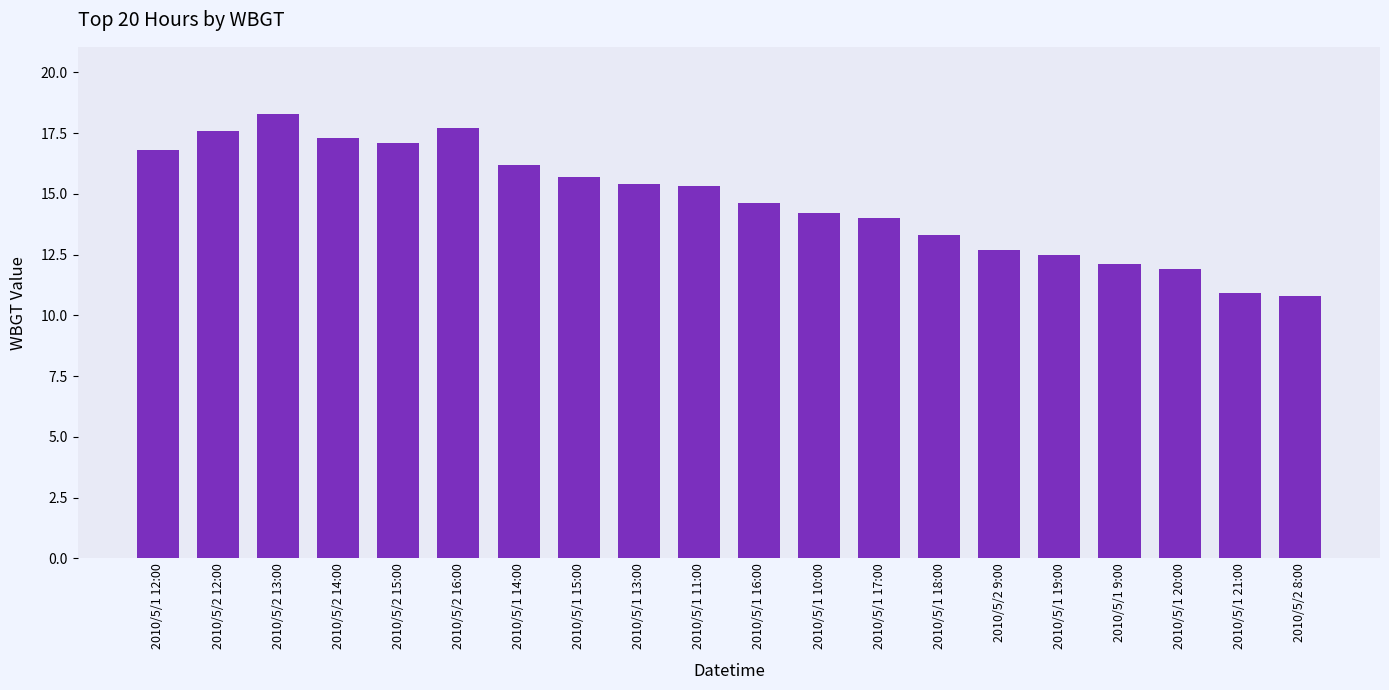

What is the change in value from 2010/5/2 14:00 to 2010/5/1 13:00?

-1.9